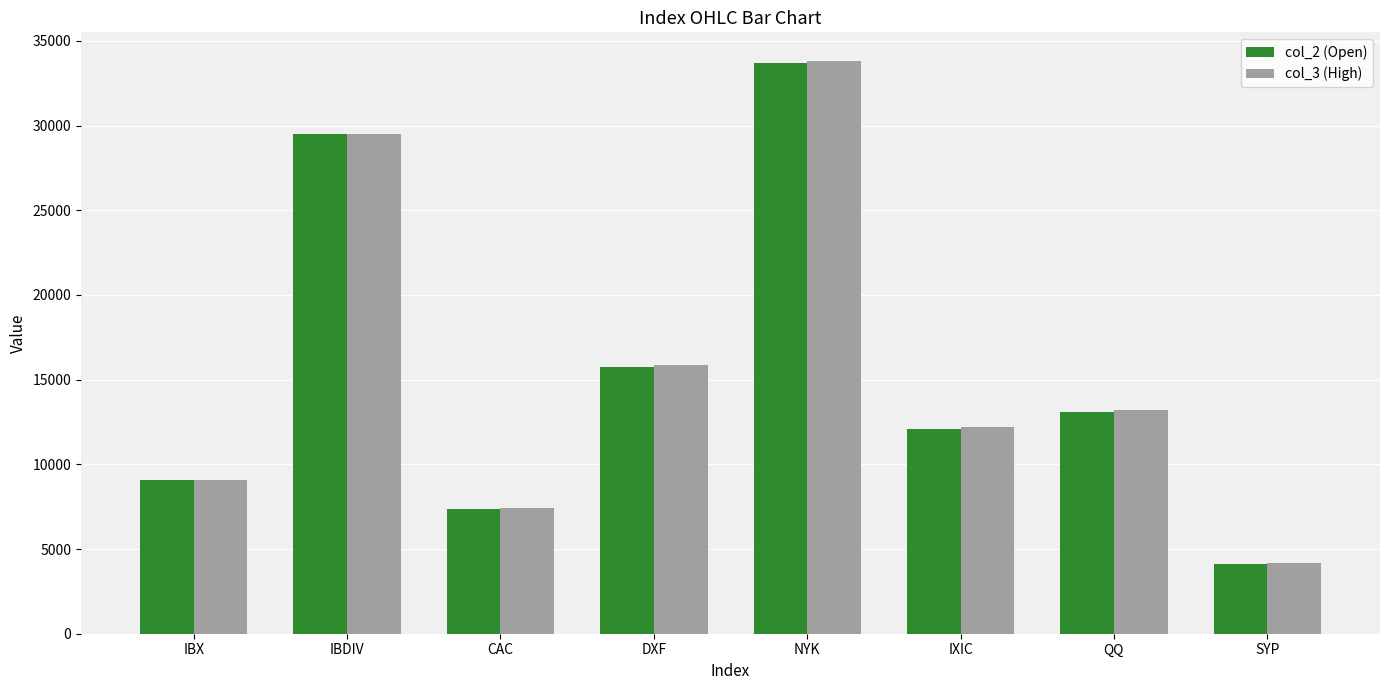

What is the value of the col_2 (Open) bar at the 2nd from the left?

29495.3